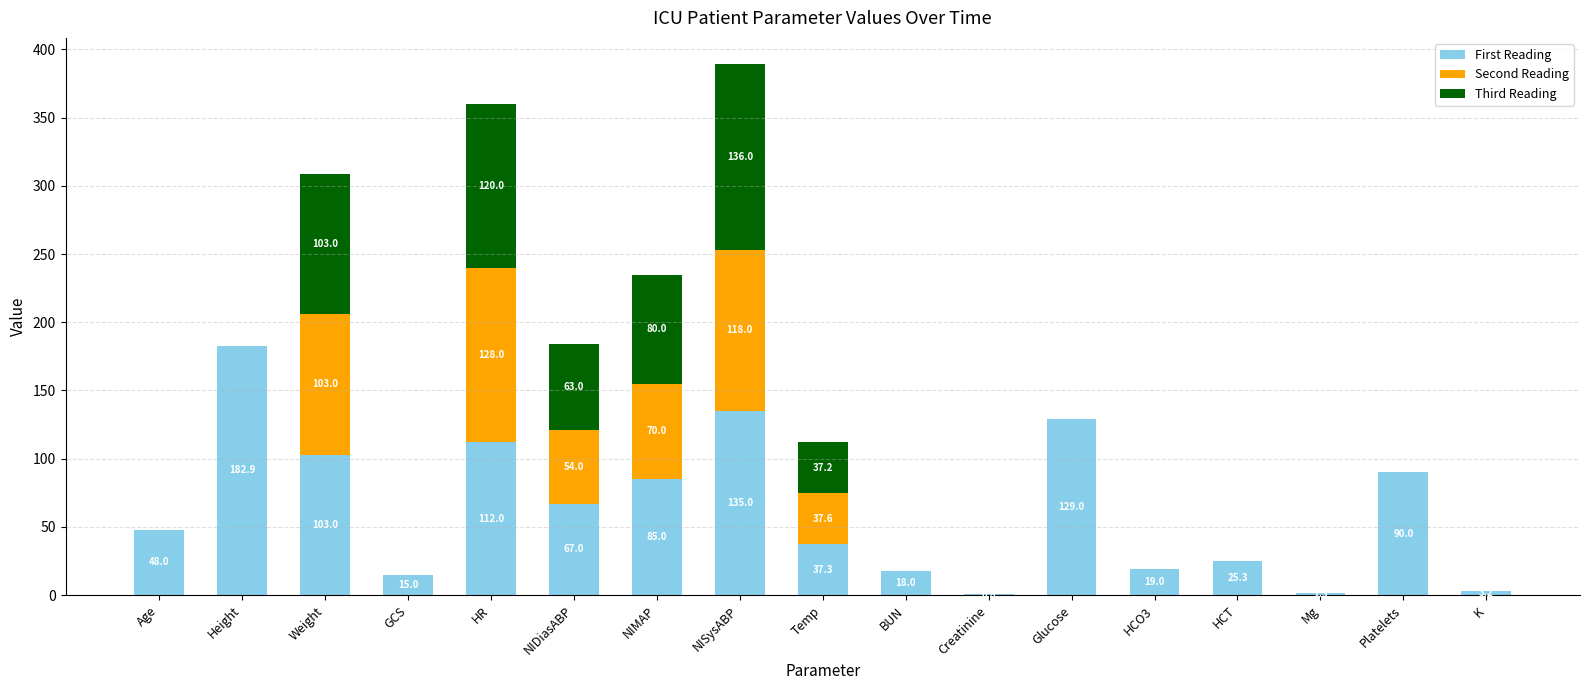

Does the chart contain stacked bars?

Yes